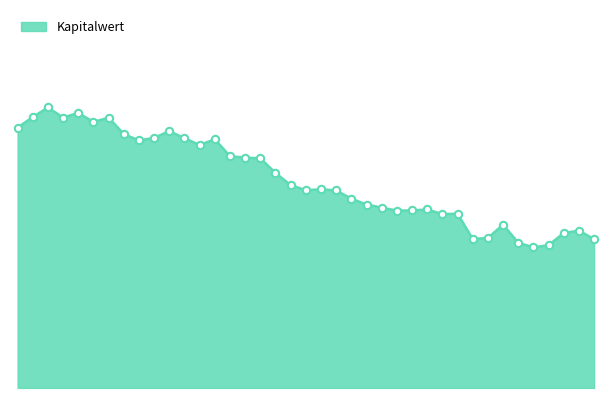

Is this an area chart (filled region under the line)?

Yes